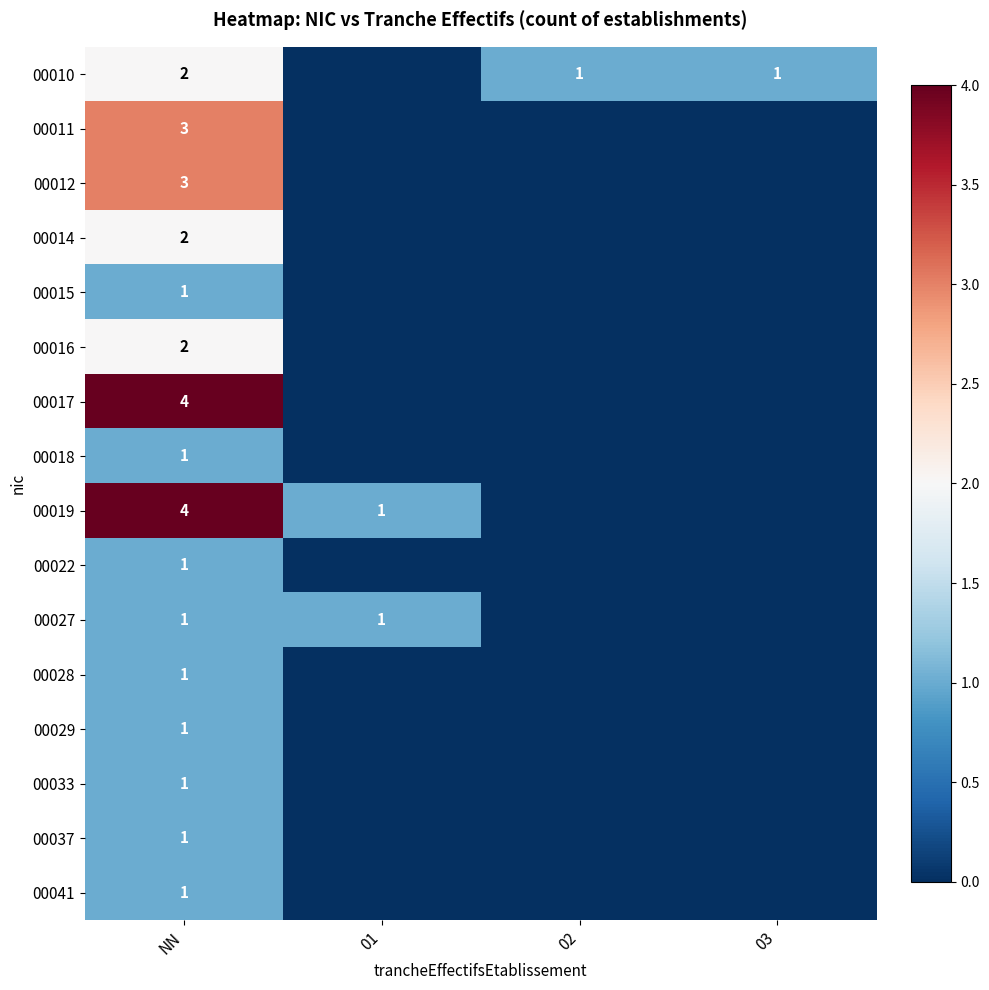

What is the difference between the highest and lowest values at NN?

3